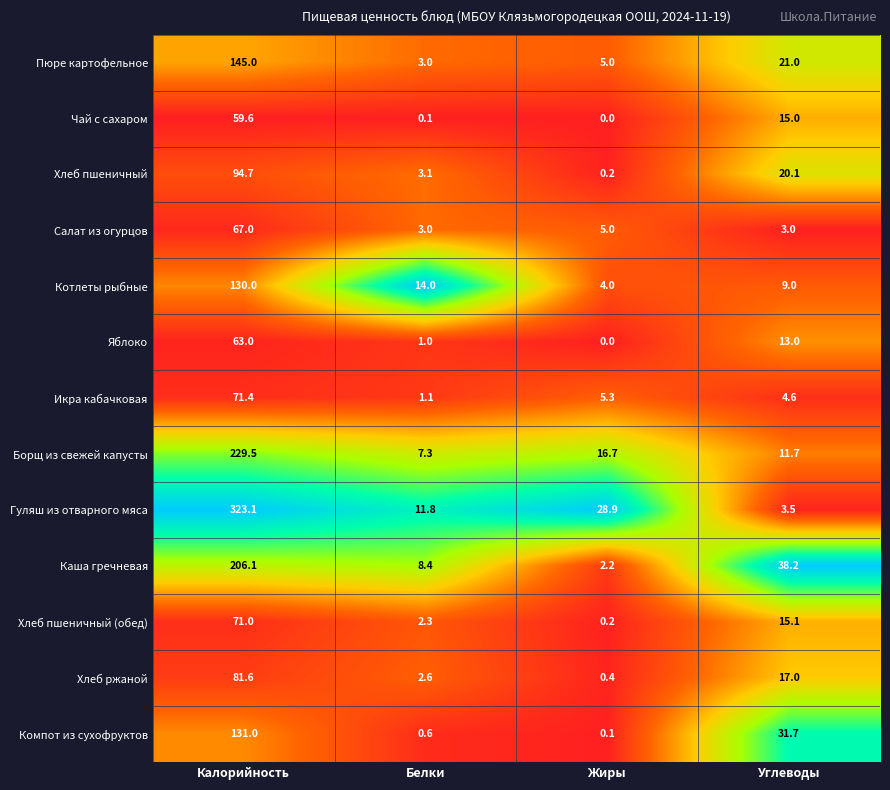

Which series has the widest spread of values?

Гуляш из отварного мяса